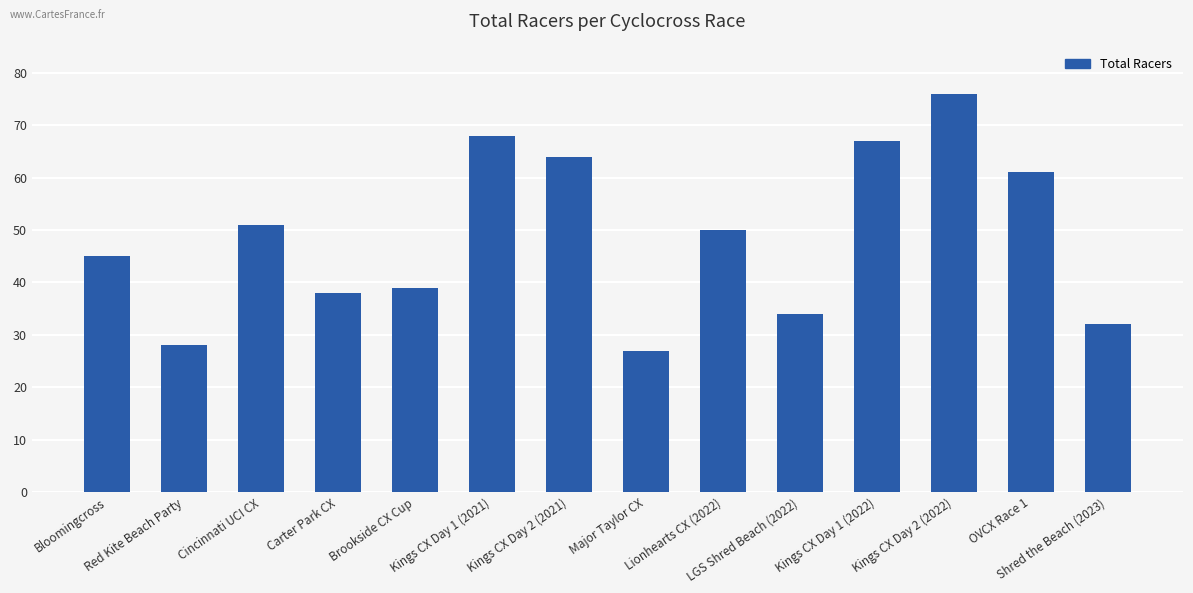

Is it true that the value at Brookside CX Cup is 39?

True